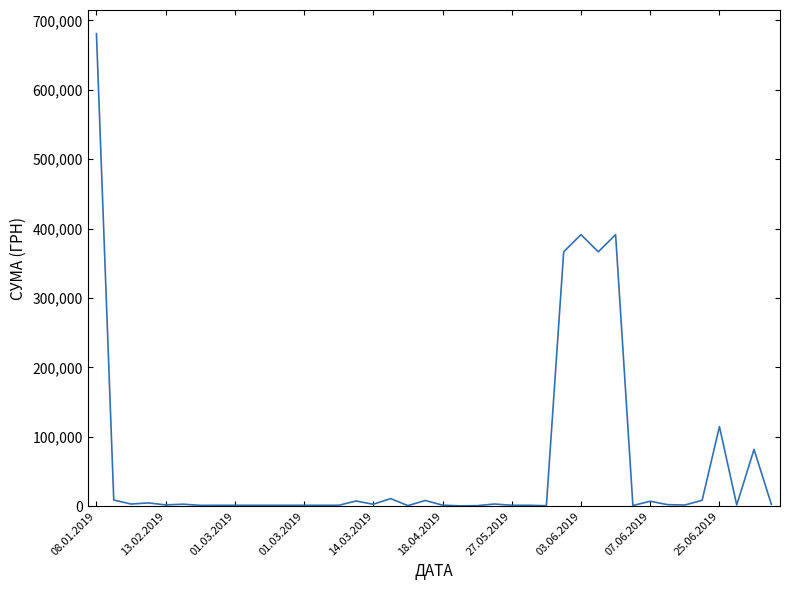

What is the difference between the maximum and minimum values?

680564.7